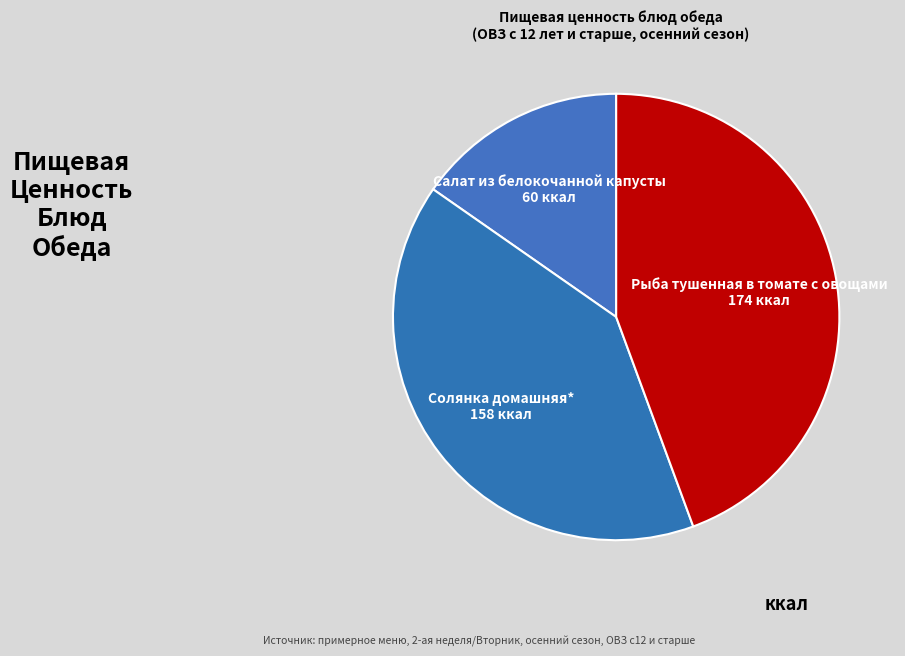

Between Рыба тушенная в томате с овощами and Салат из белокочанной капусты, which is larger?

Рыба тушенная в томате с овощами